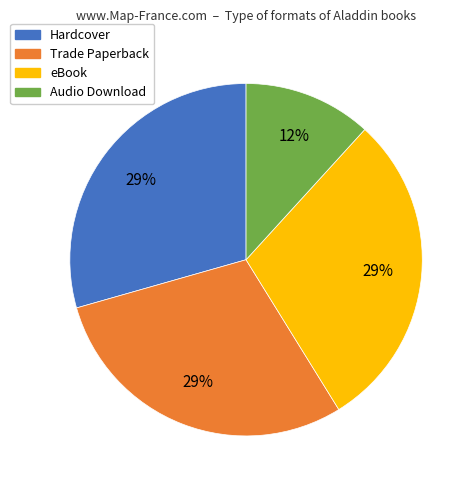

To the nearest percent, what is the average slice percentage?

25%